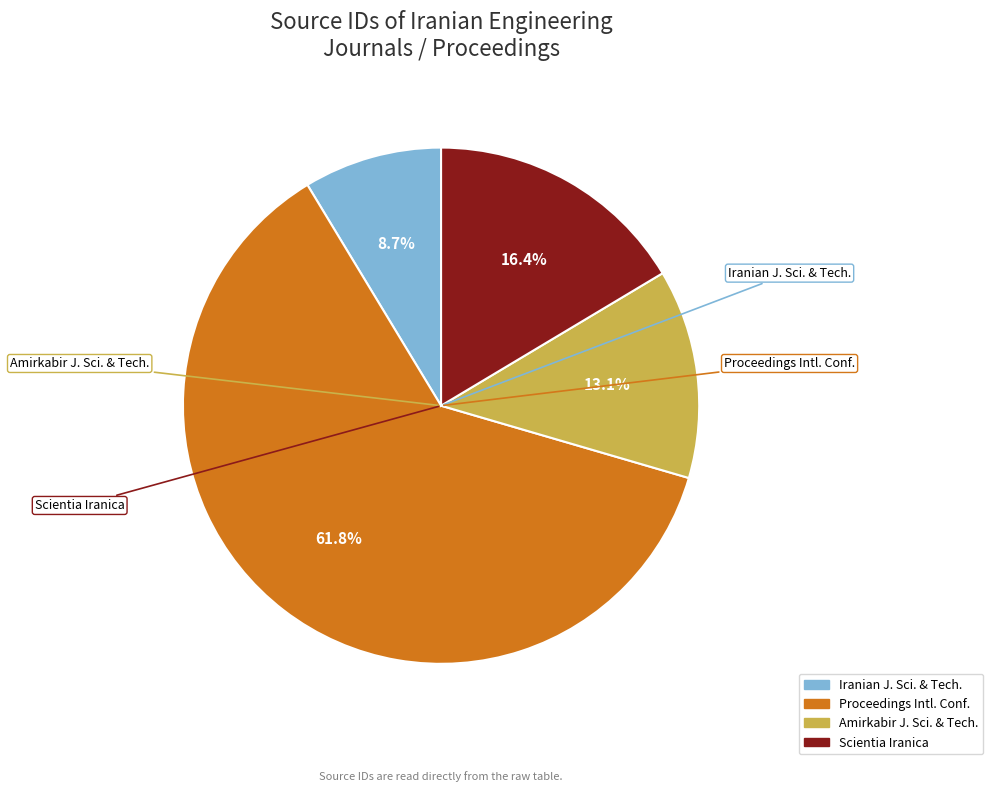

Is there a majority slice in this chart?

Yes